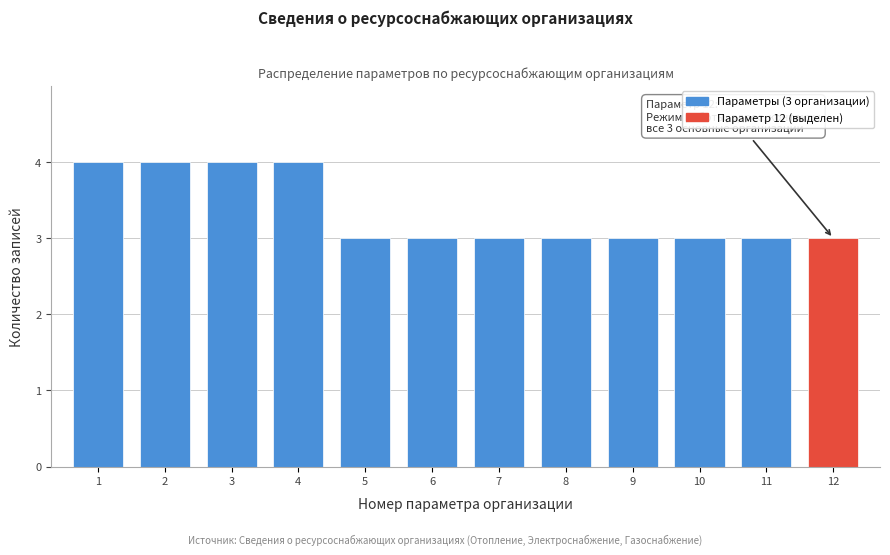

Reading left to right, transcribe all the data shown in this chart.

4	4	4	4	3	3	3	3	3	3	3	3